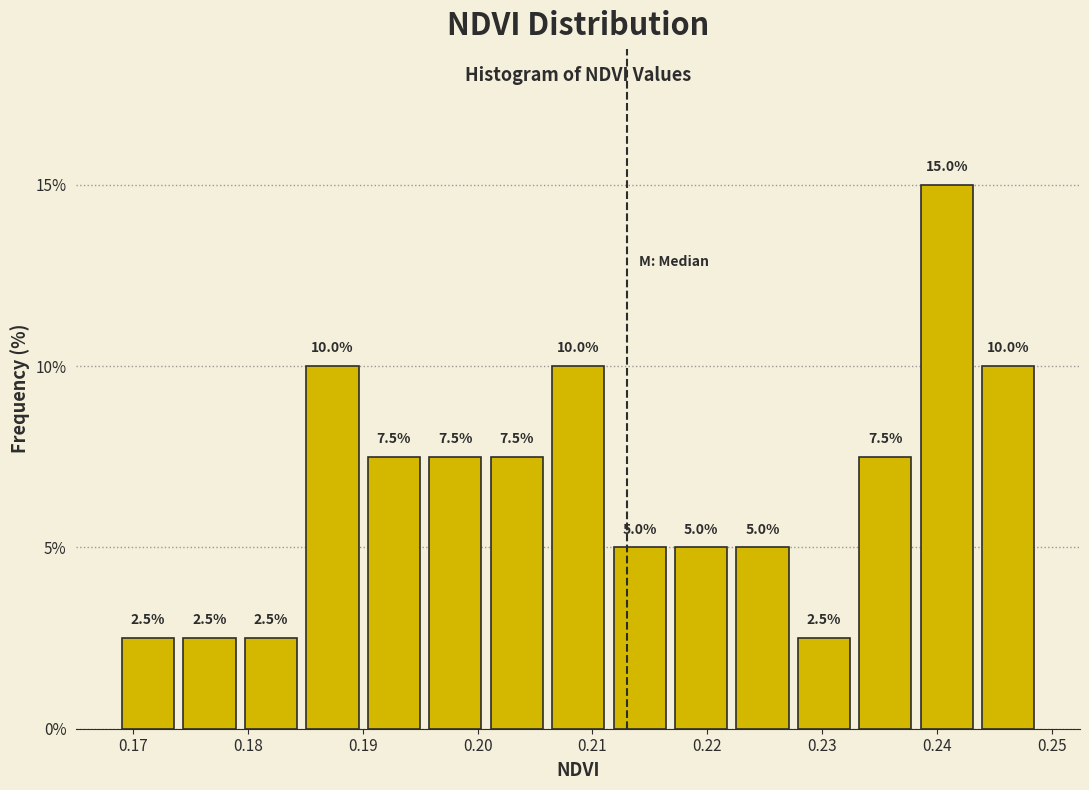

Over which range of the x-axis is the bar tallest?

0.238 to 0.244